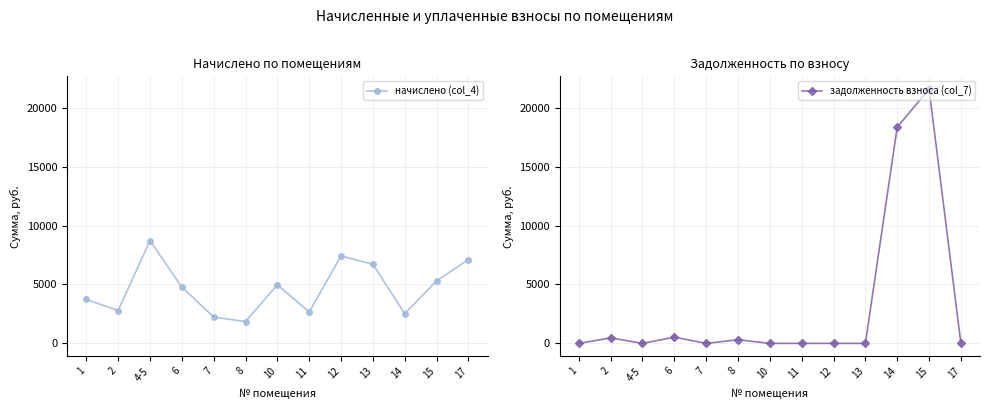

How many values in the задолженность взноса (col_7) series exceed 0?

5